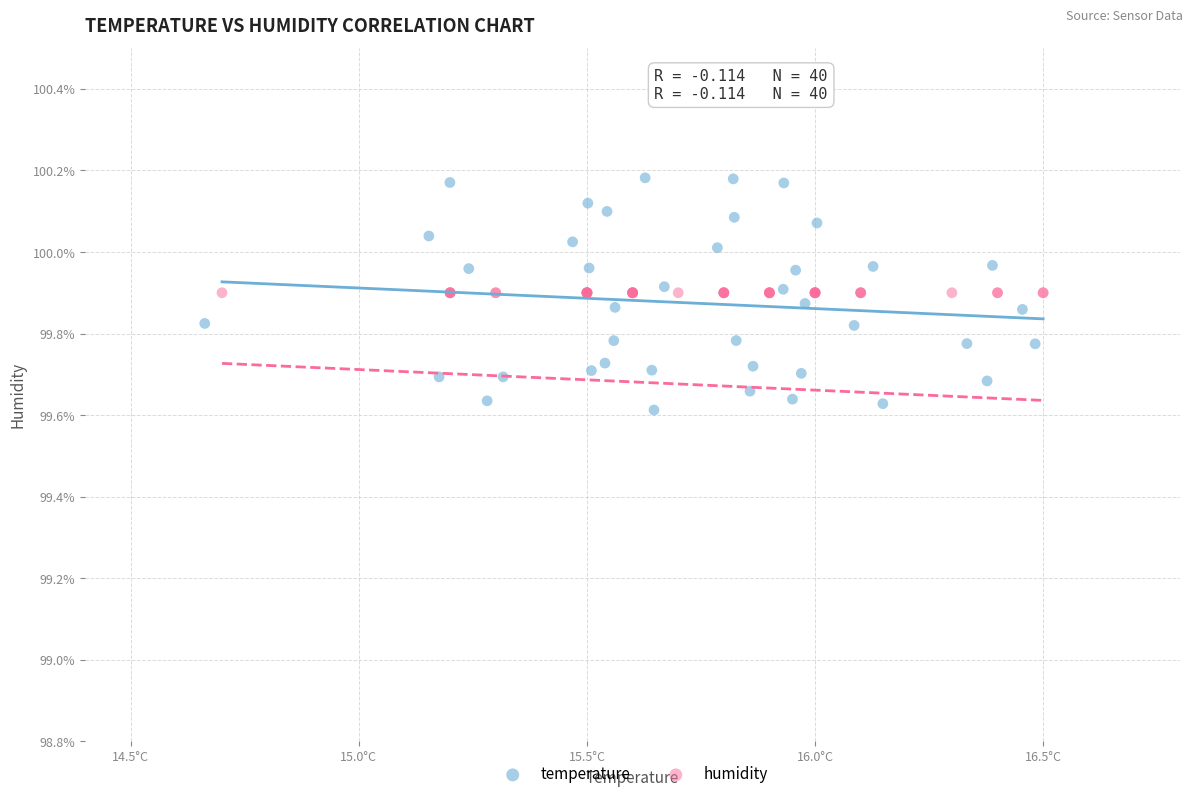

Which series contains the highest Y value?

temperature